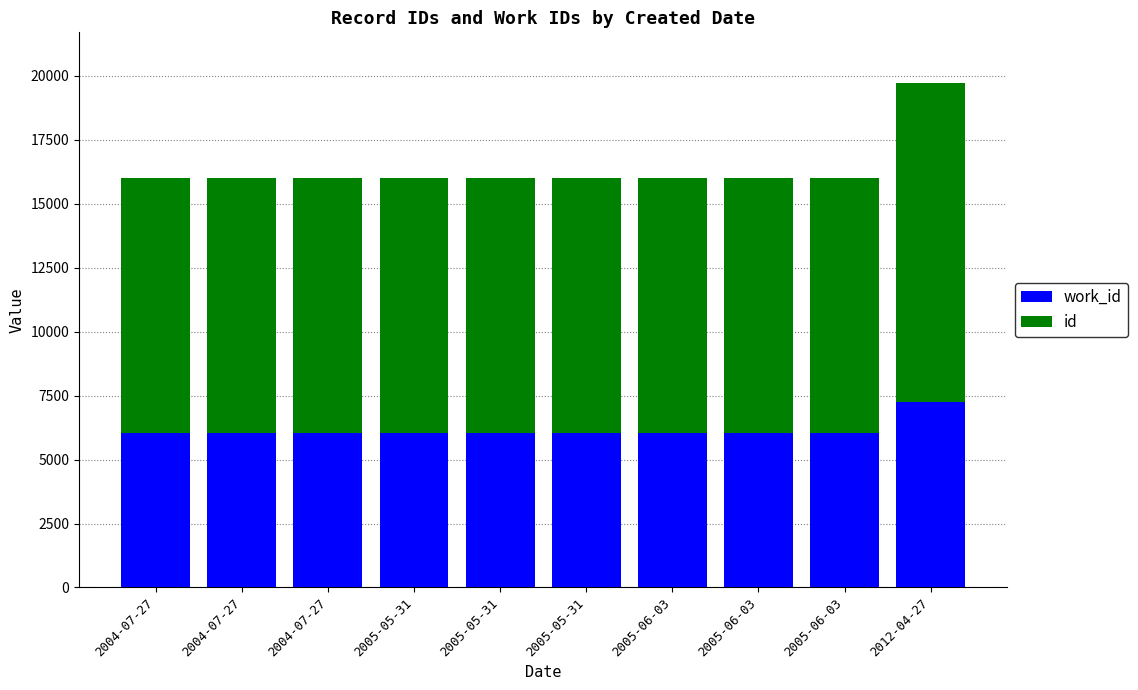

How many series are shown in this chart?

2